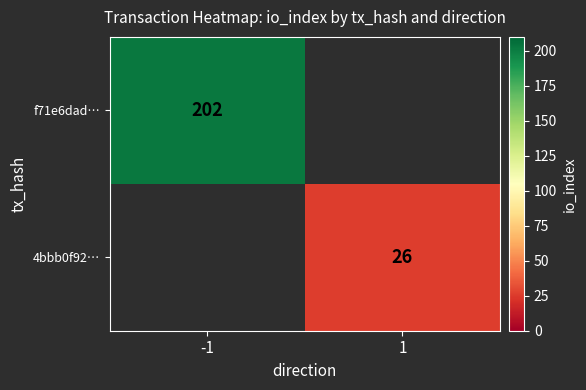

The value of f71e6dad… at -1 is 46. True or false?

False